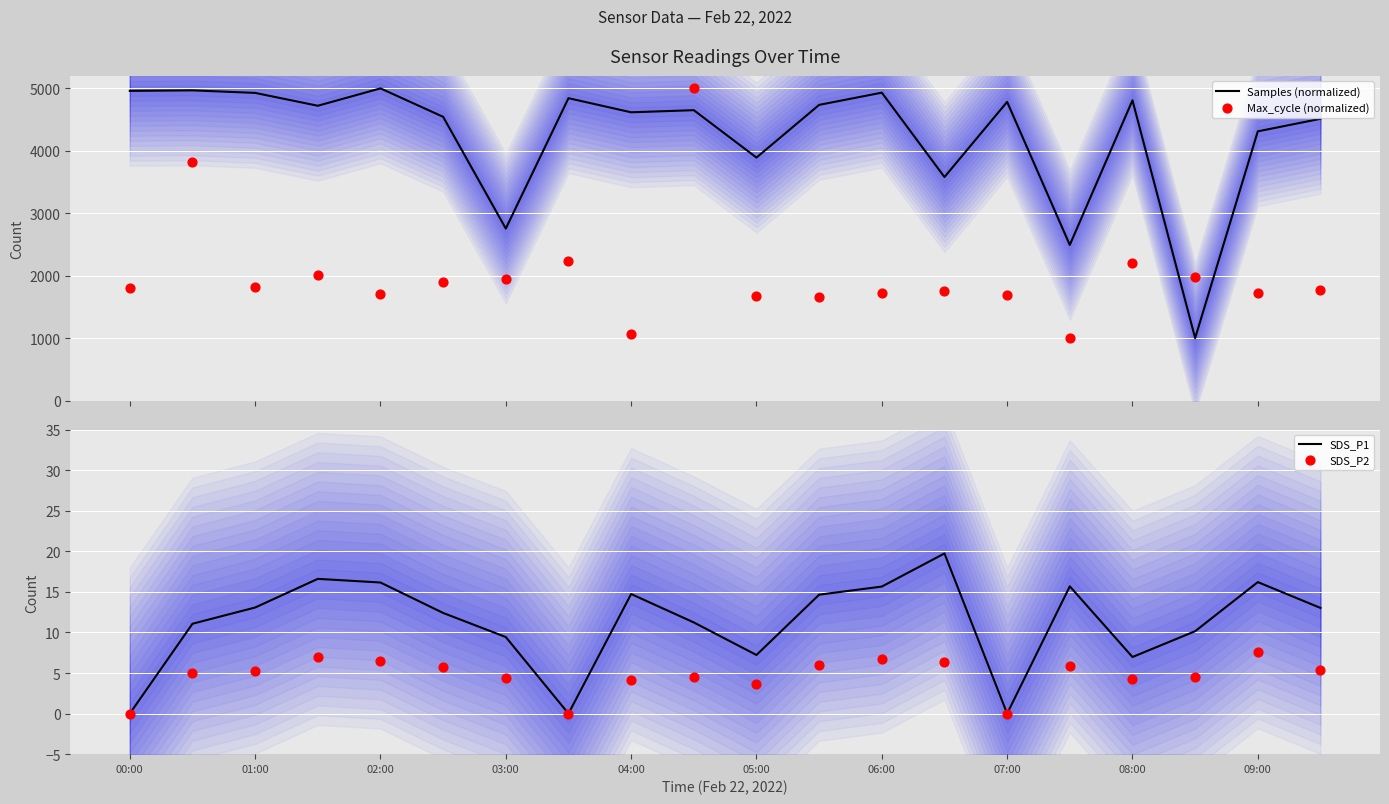

What are all the series names shown in the legend?

Samples (normalized), Max_cycle (normalized), SDS_P1, SDS_P2